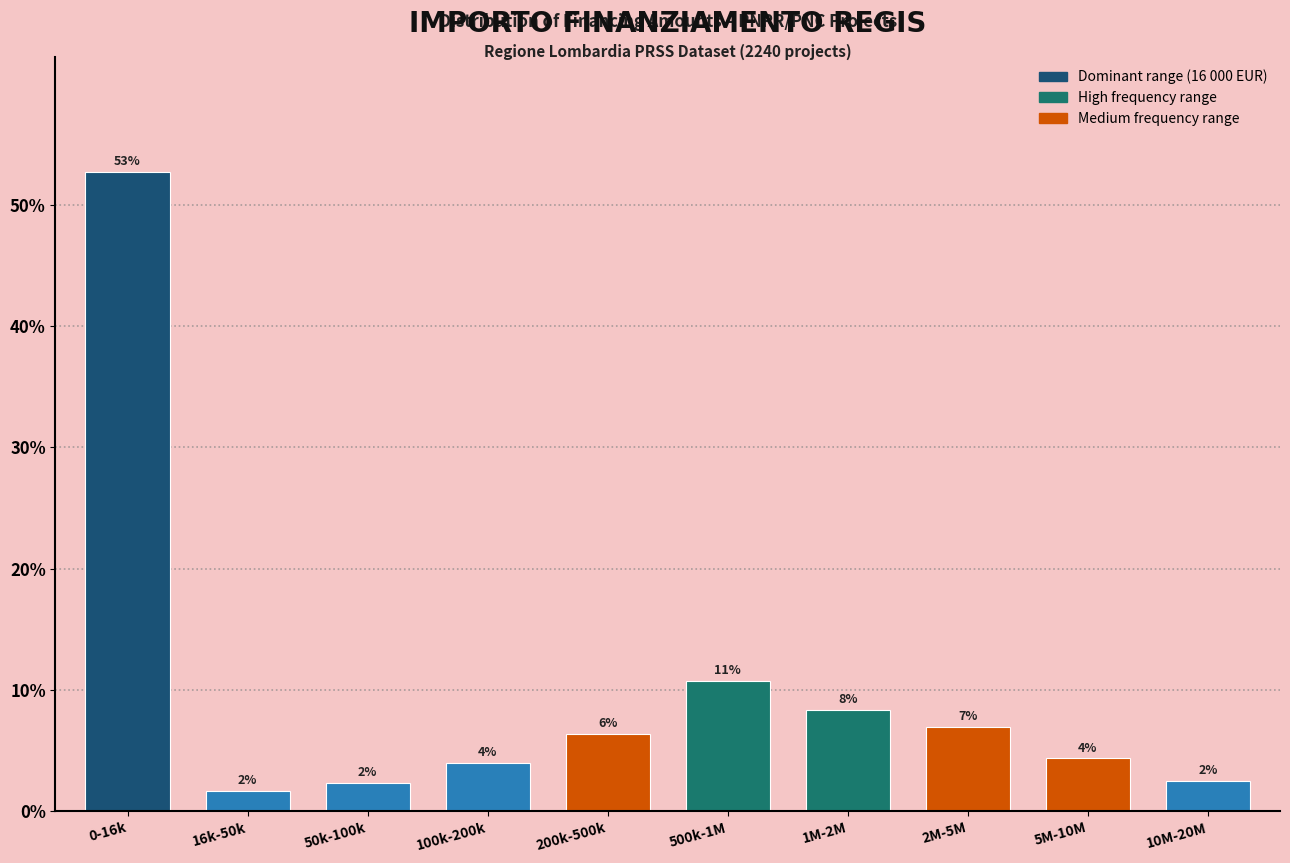

Are the bars horizontal?

No